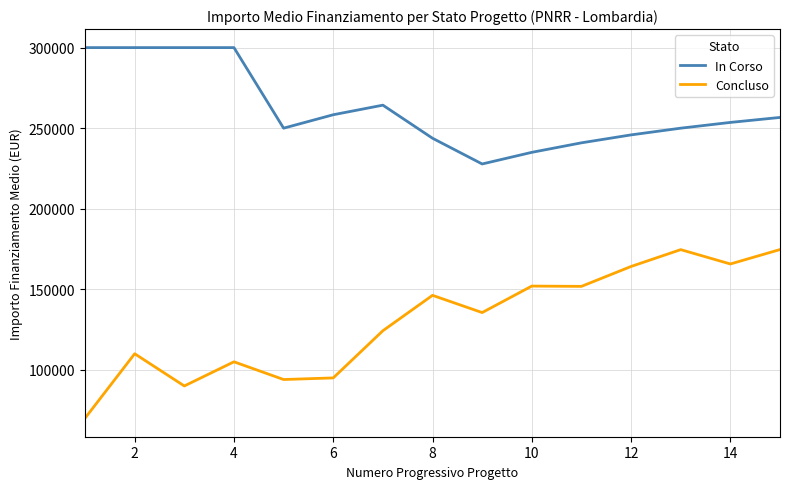

True or false: Concluso and In Corso intersect in this chart.

False